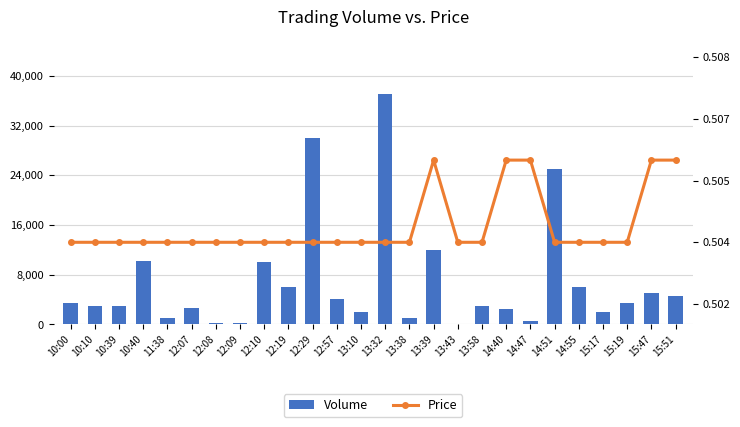

What is the value of the Volume bar at the 1st from the left?

3400.0